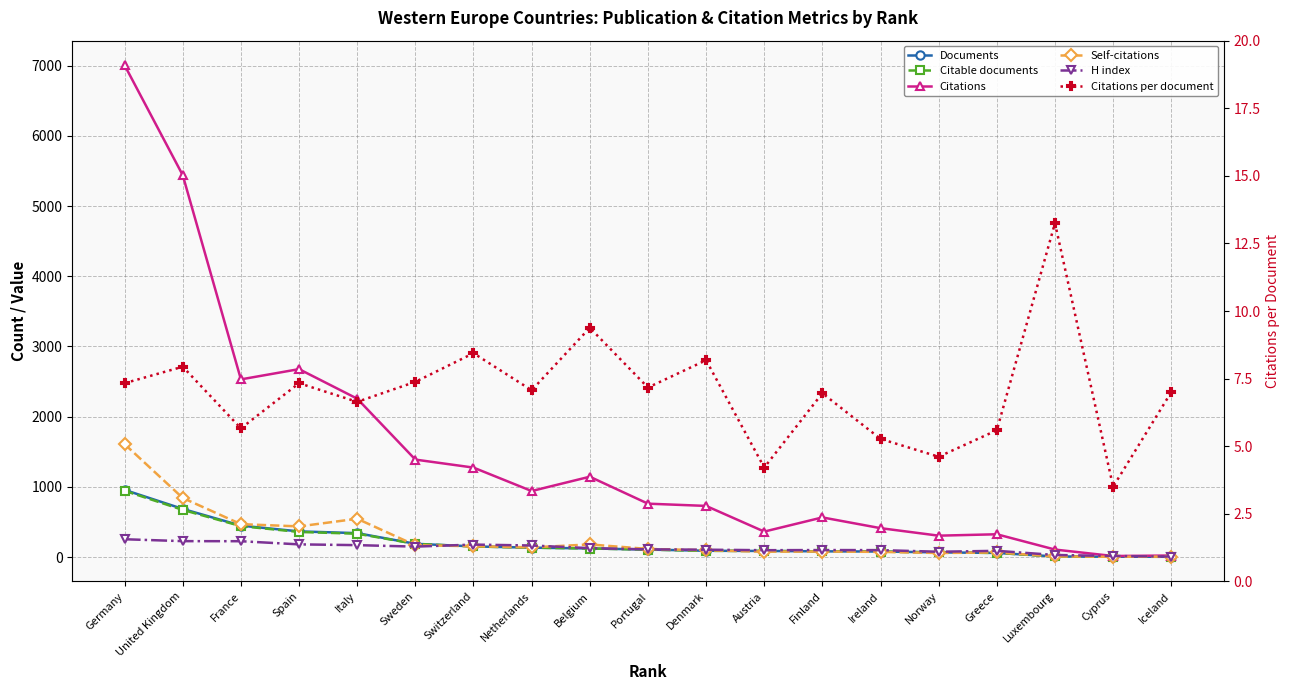

Is this an area chart (filled region under the line)?

No